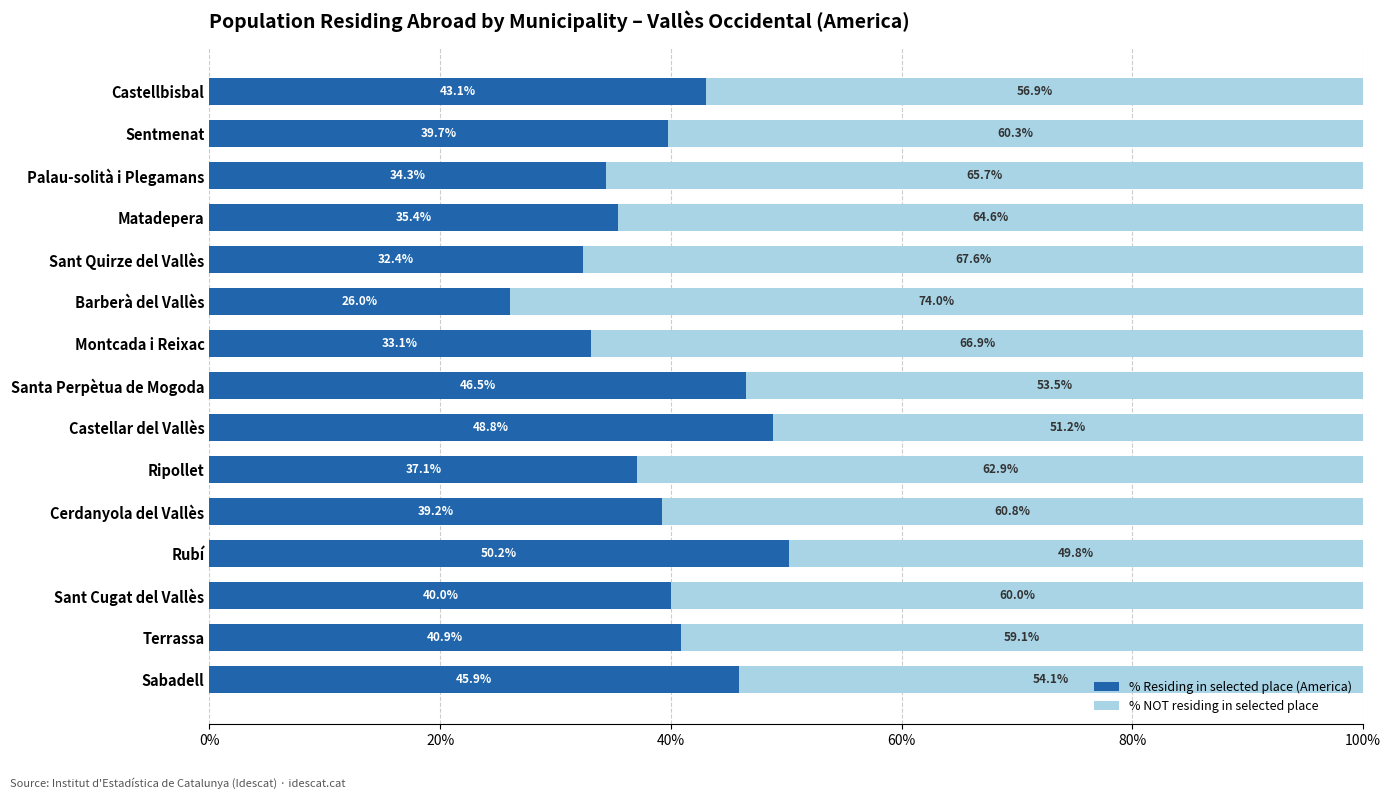

The % Residing in selected place (America) series shows 7.3 at Matadepera. True or false?

False